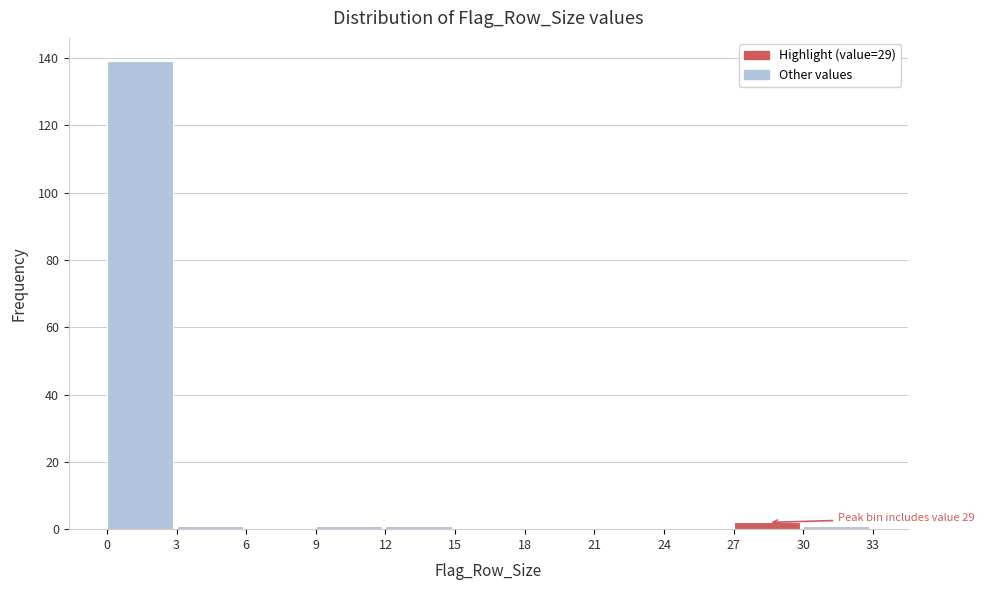

Over which range of the x-axis is the bar tallest?

0 to 3